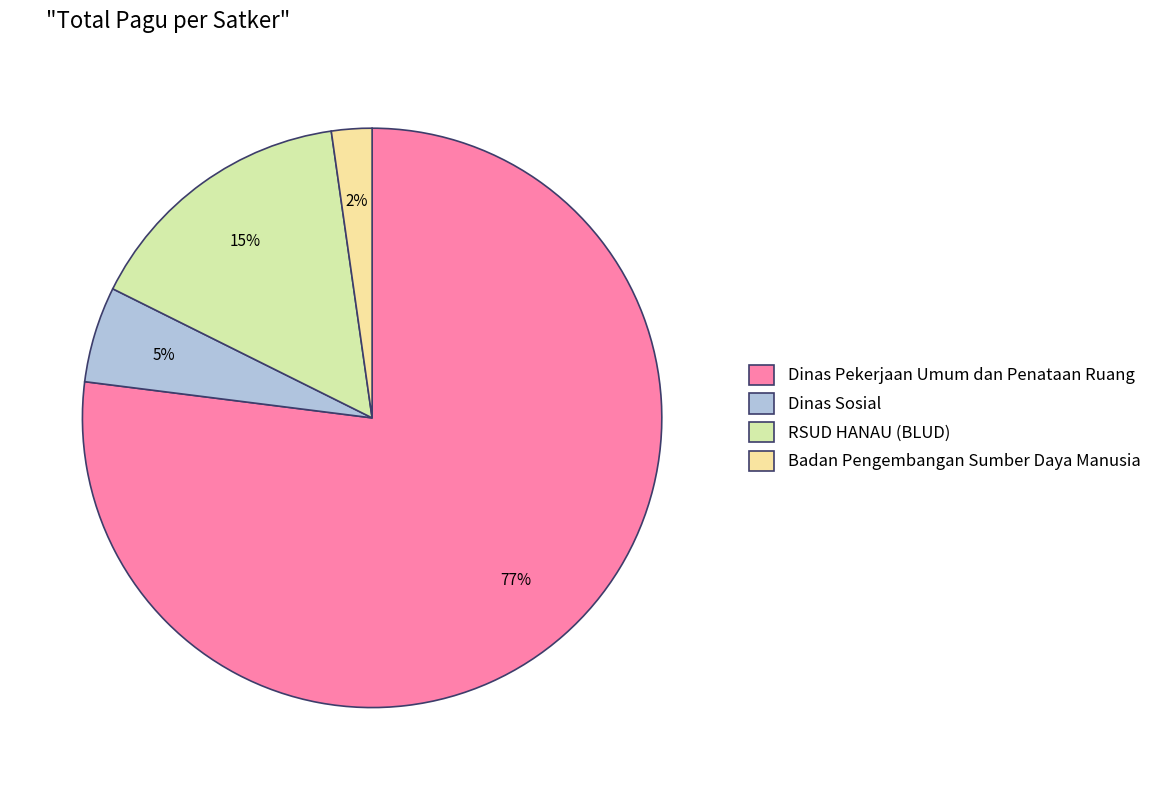

To the nearest percent, what is the average slice percentage?

25%